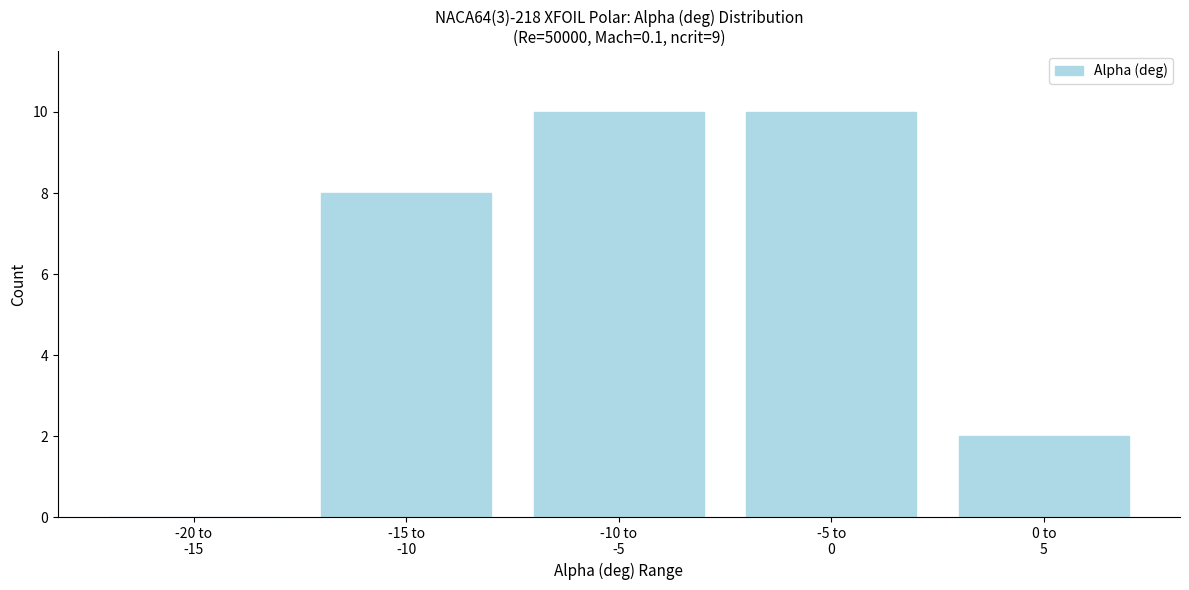

What is the greatest value displayed?

10